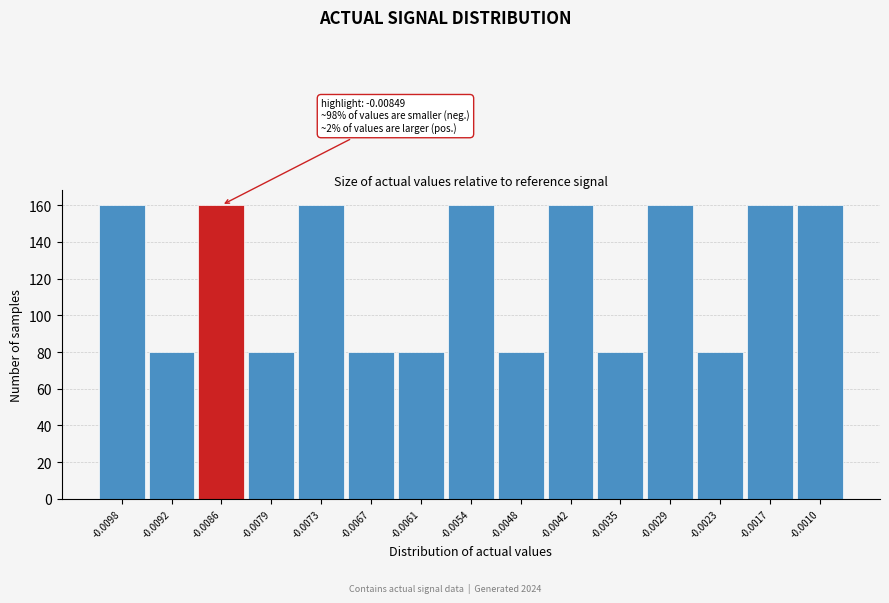

Reading left to right, list all the values displayed in this chart.

-0.0098=160	-0.0092=80	-0.0086=160	-0.0079=80	-0.0073=160	-0.0067=80	-0.0061=80	-0.0054=160	-0.0048=80	-0.0042=160	-0.0035=80	-0.0029=160	-0.0023=80	-0.0017=160	-0.0010=160